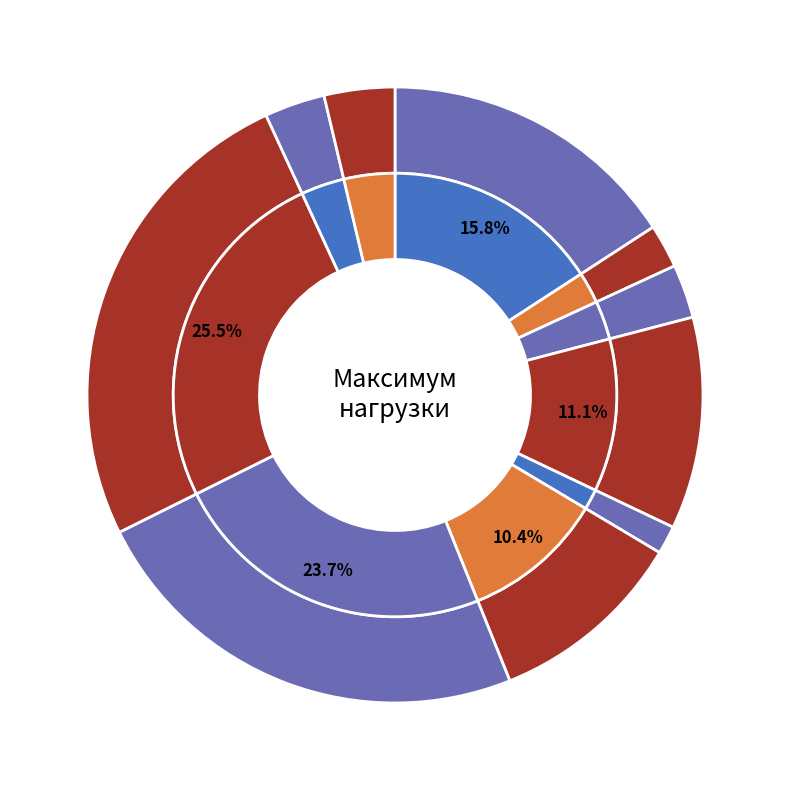

How much of the chart is everything except Новатор?

88.9%